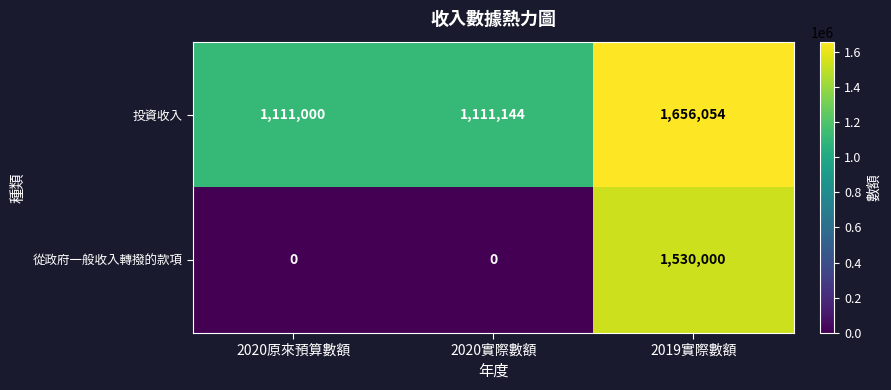

At which label is 投資收入 closest to 1383527?

2020實際數額